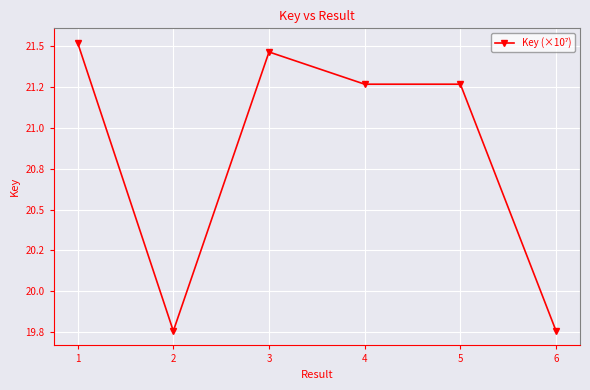

What is the sum of all values?

125.0